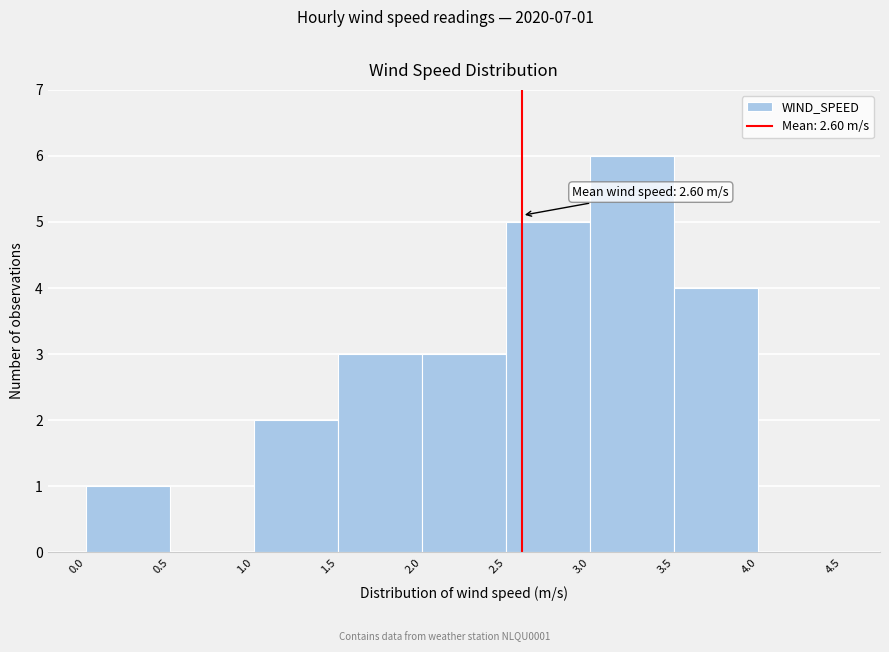

Which range on the x-axis has the tallest bar?

3.0 to 3.5